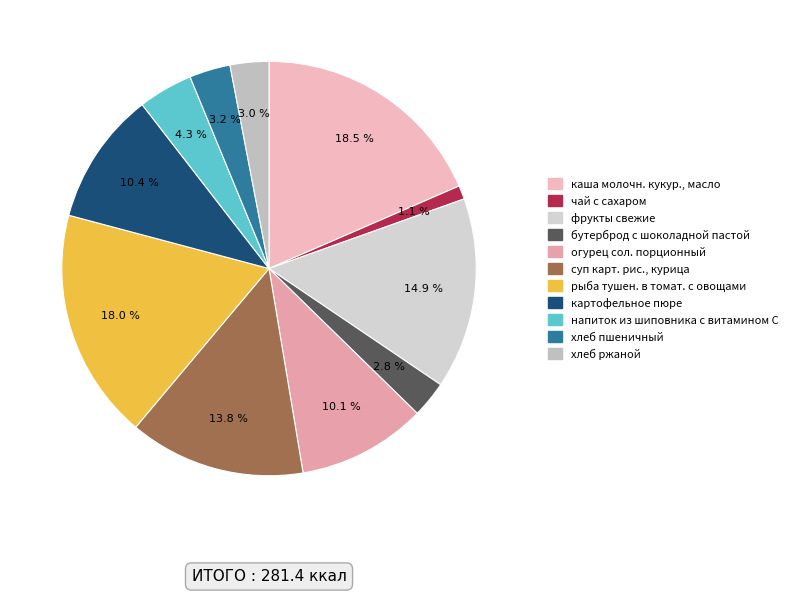

What is the ratio of the value at хлеб пшеничный to the value at рыба тушен. в томат. с овощами?

0.2